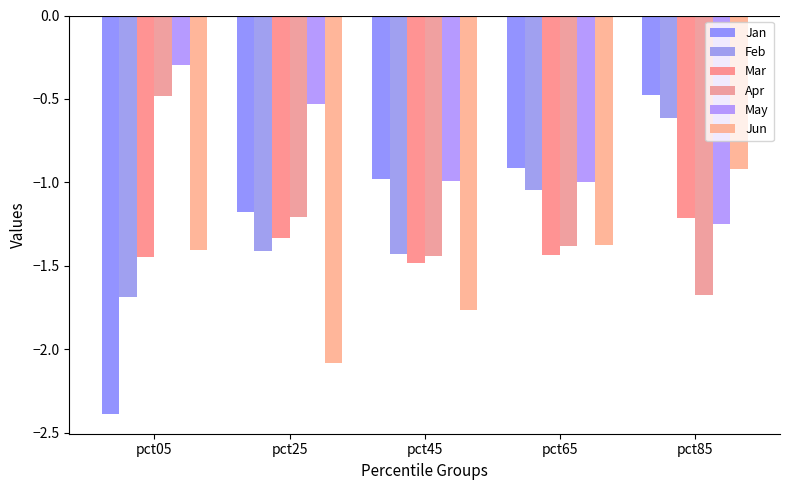

What are all the series names shown in the legend?

Jan, Feb, Mar, Apr, May, Jun